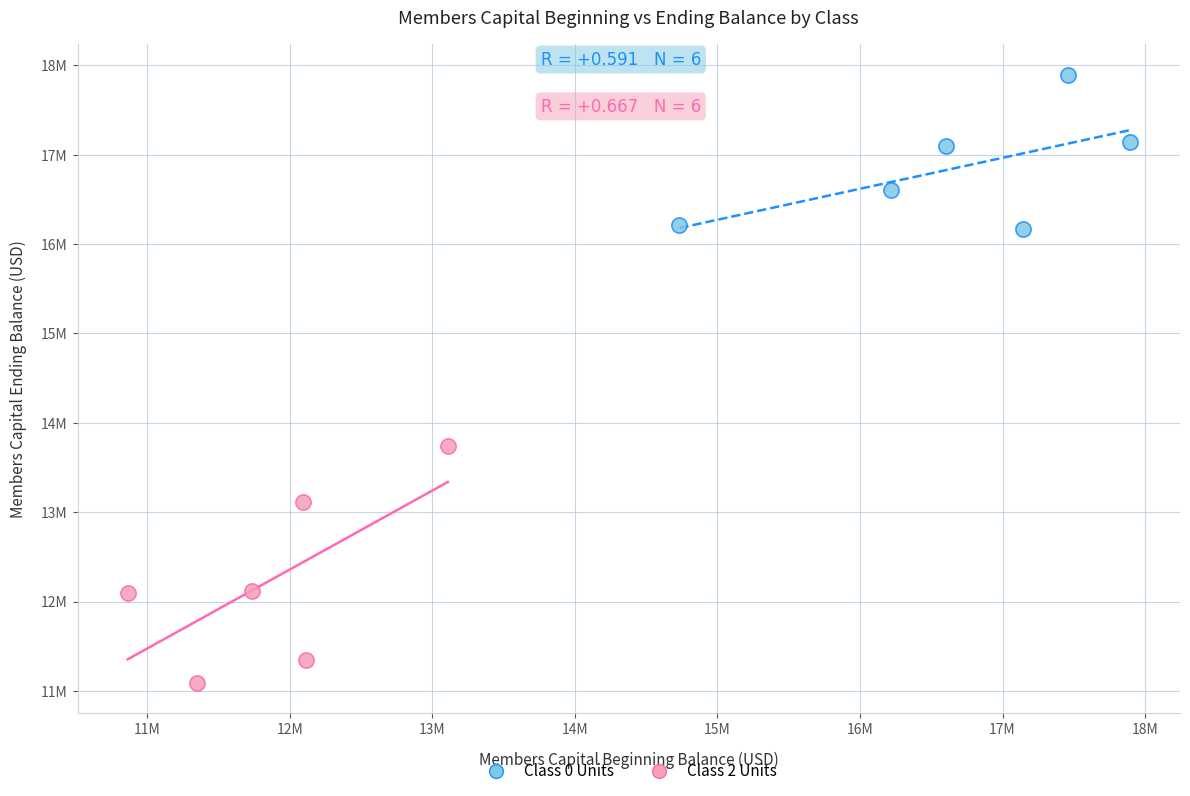

What are all the series names shown in the legend?

Class 0 Units, Class 2 Units